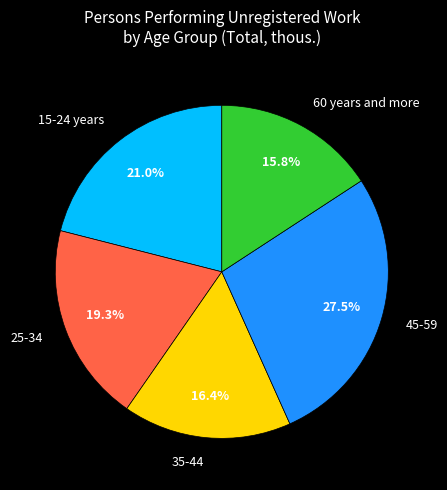

What is the largest slice in the pie chart?

45-59